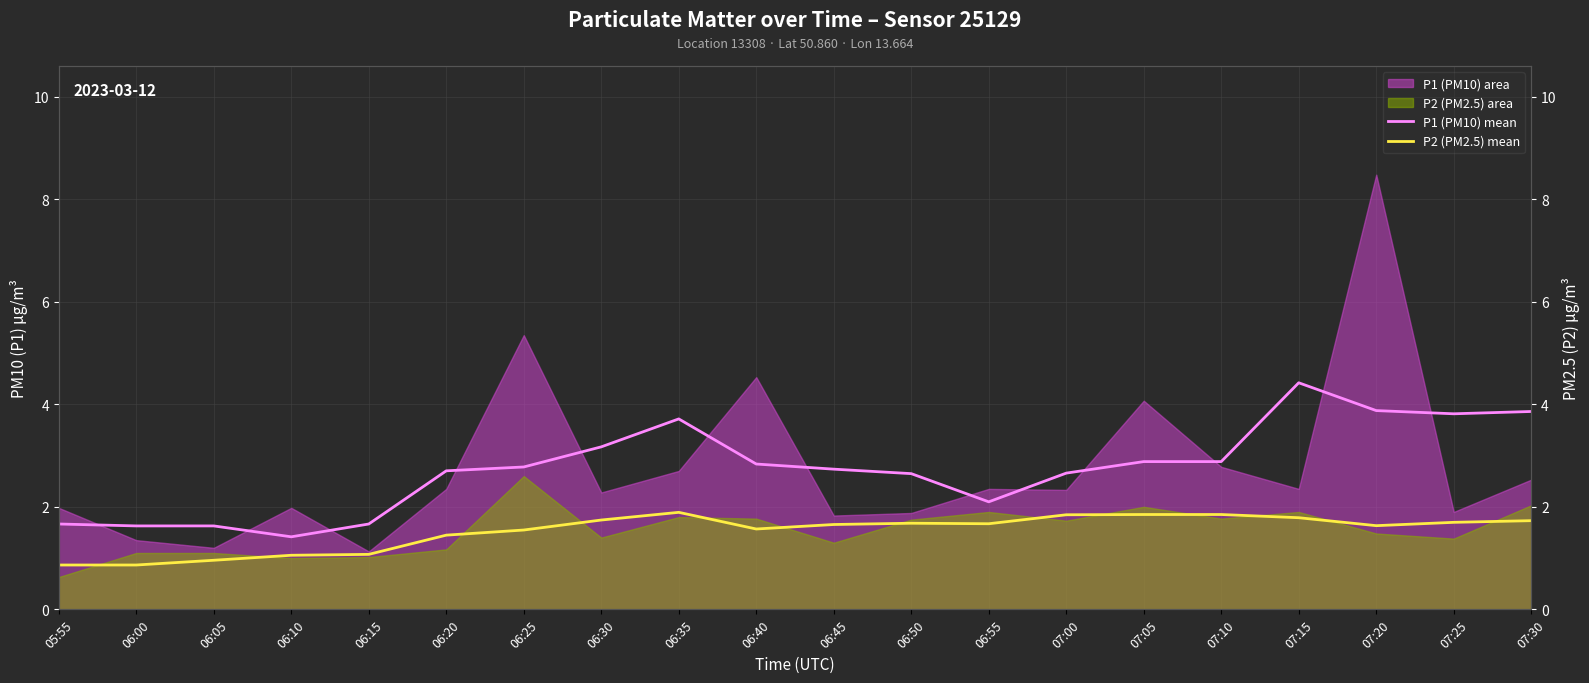

At which label does P2 (PM2.5) mean reach its peak?

06:35